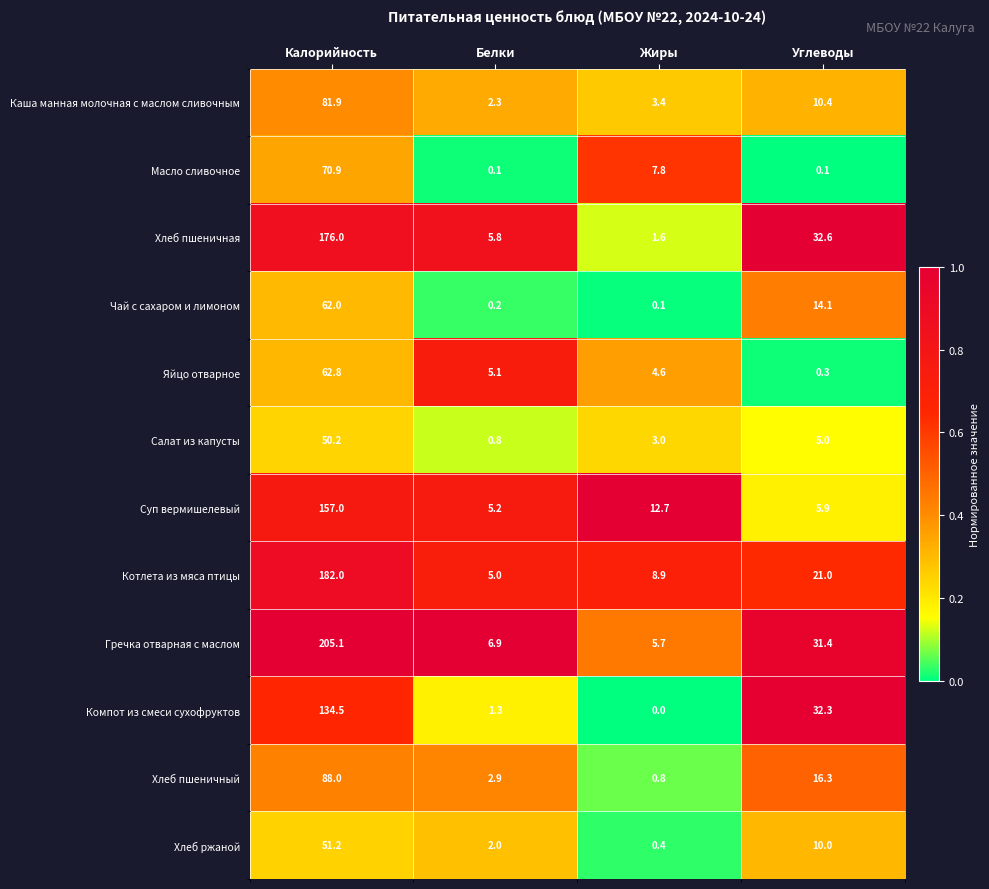

Which category has the highest value in the Чай с сахаром и лимоном series?

Калорийность